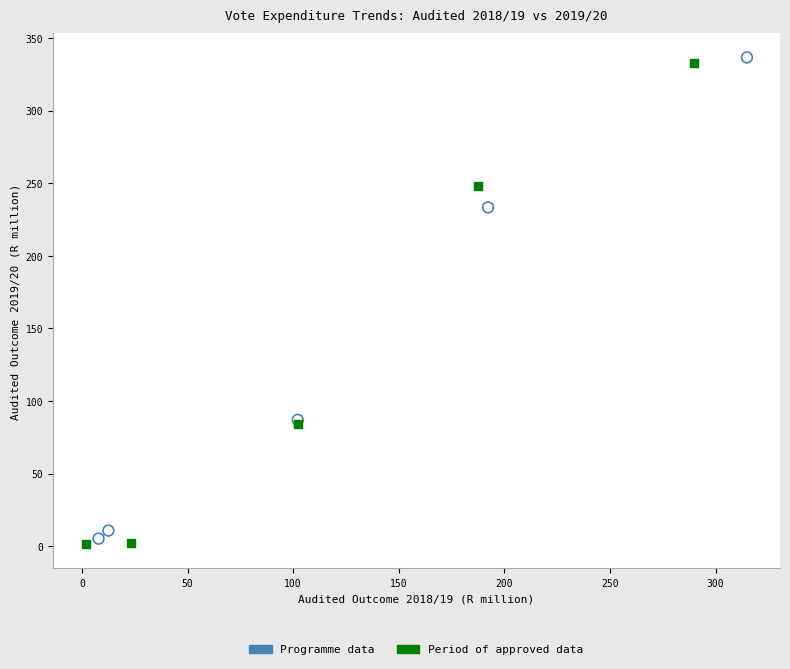

What are all the series names shown in the legend?

Programme data, Period of approved data